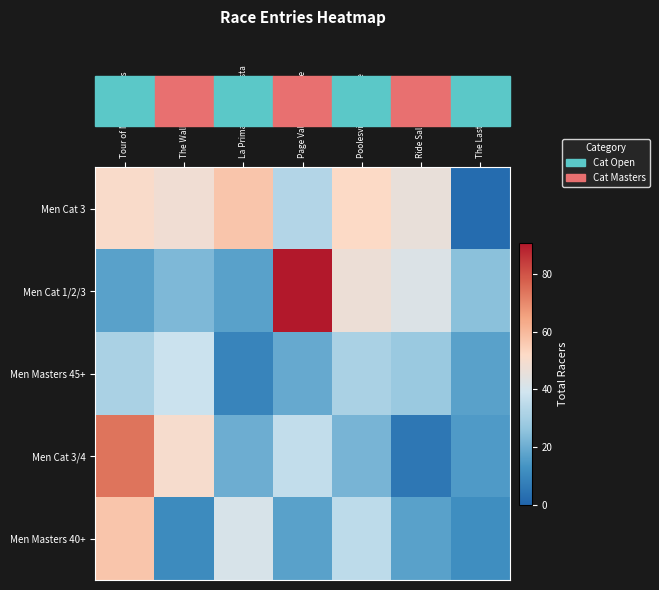

How many distinct data groups are displayed?

5